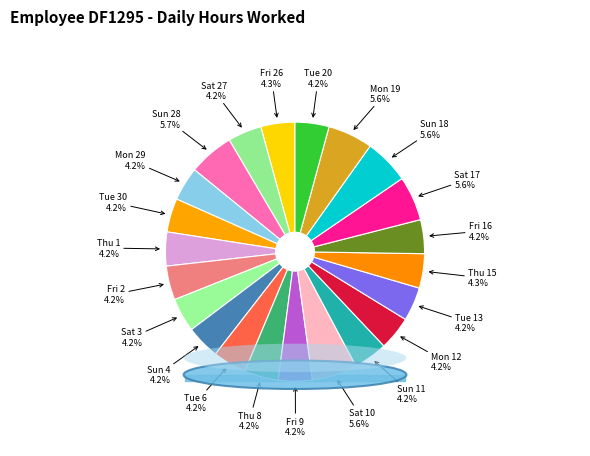

Is Fri 9 the majority of the pie?

No